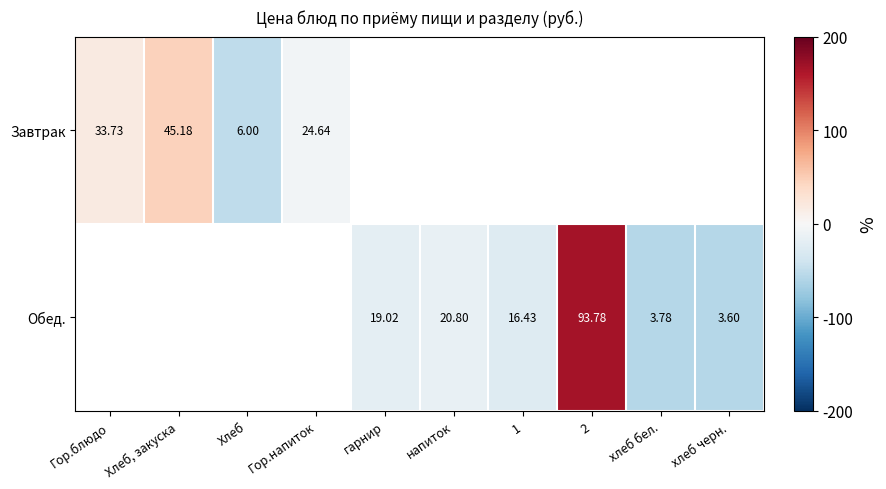

Is the value of Завтрак at Гор.блюдо greater than the value of Обед. at Хлеб, закуска?

No